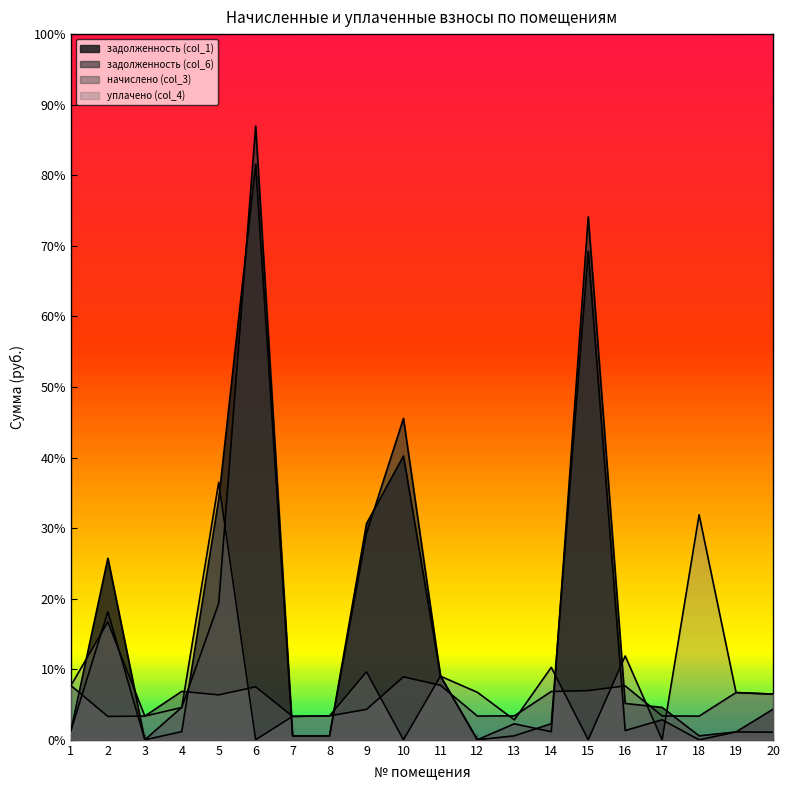

Which category has the highest value in the начислено (col_3) series?

10